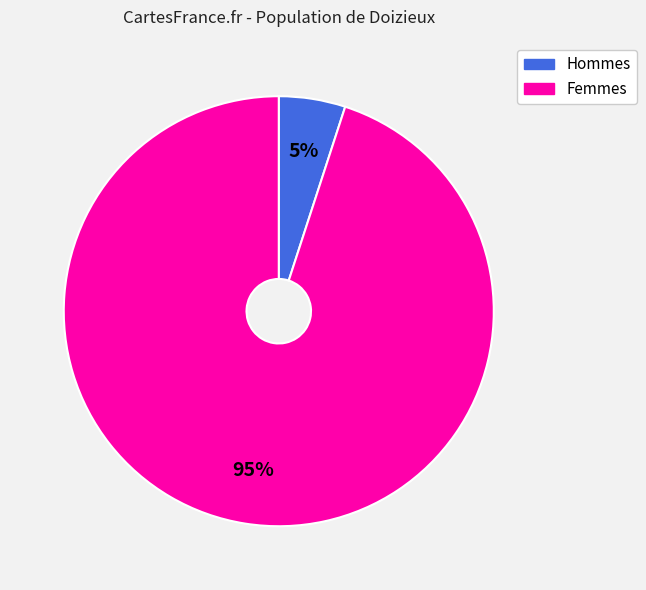

Is there a majority slice in this chart?

Yes